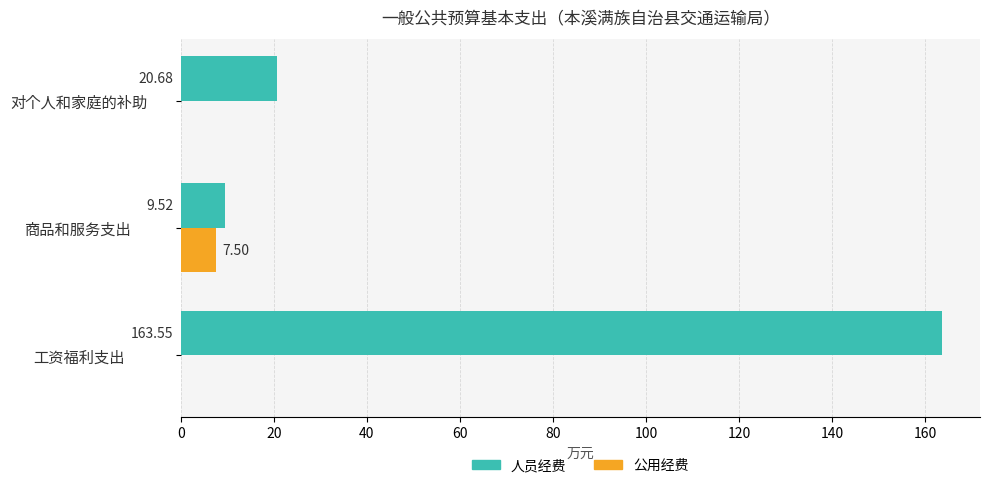

Which label corresponds to the largest value in the chart?

工资福利支出